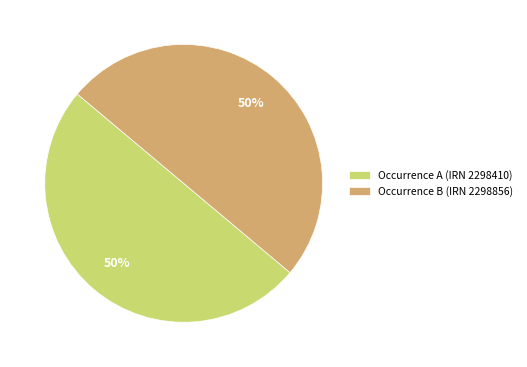

What percentage is the Occurrence A (IRN 2298410) slice, to the nearest percent?

50%